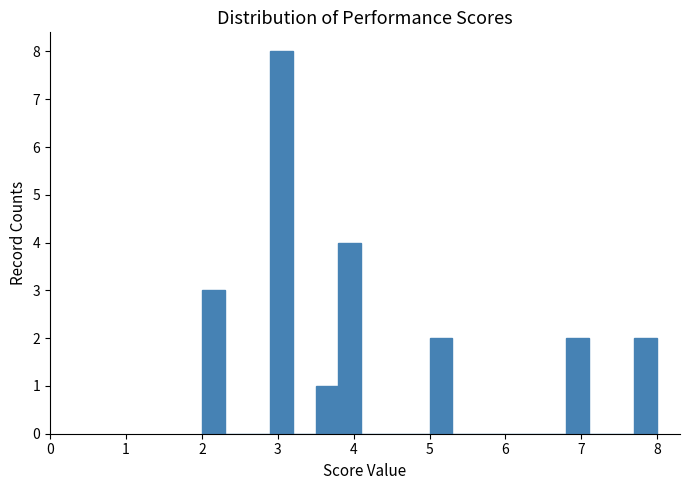

Around what value on the x-axis is the tallest bar? Give the approximate position of its centre, as read against the axis.

3.1